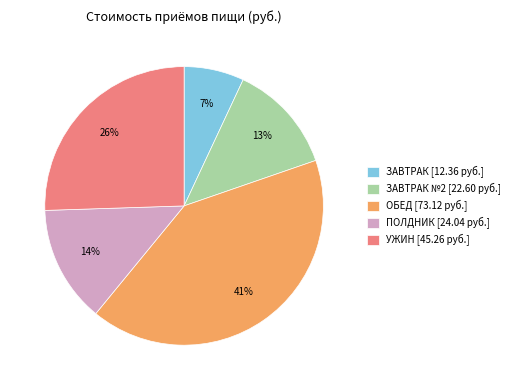

Rank the categories by value from highest to lowest.

ОБЕД [73.12 руб.], УЖИН [45.26 руб.], ПОЛДНИК [24.04 руб.], ЗАВТРАК №2 [22.60 руб.], ЗАВТРАК [12.36 руб.]